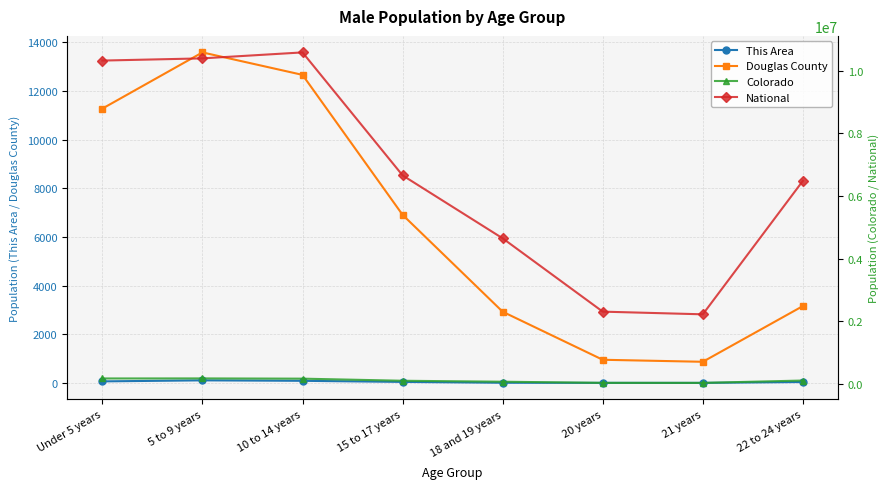

What is the average value of the National series?

6700846